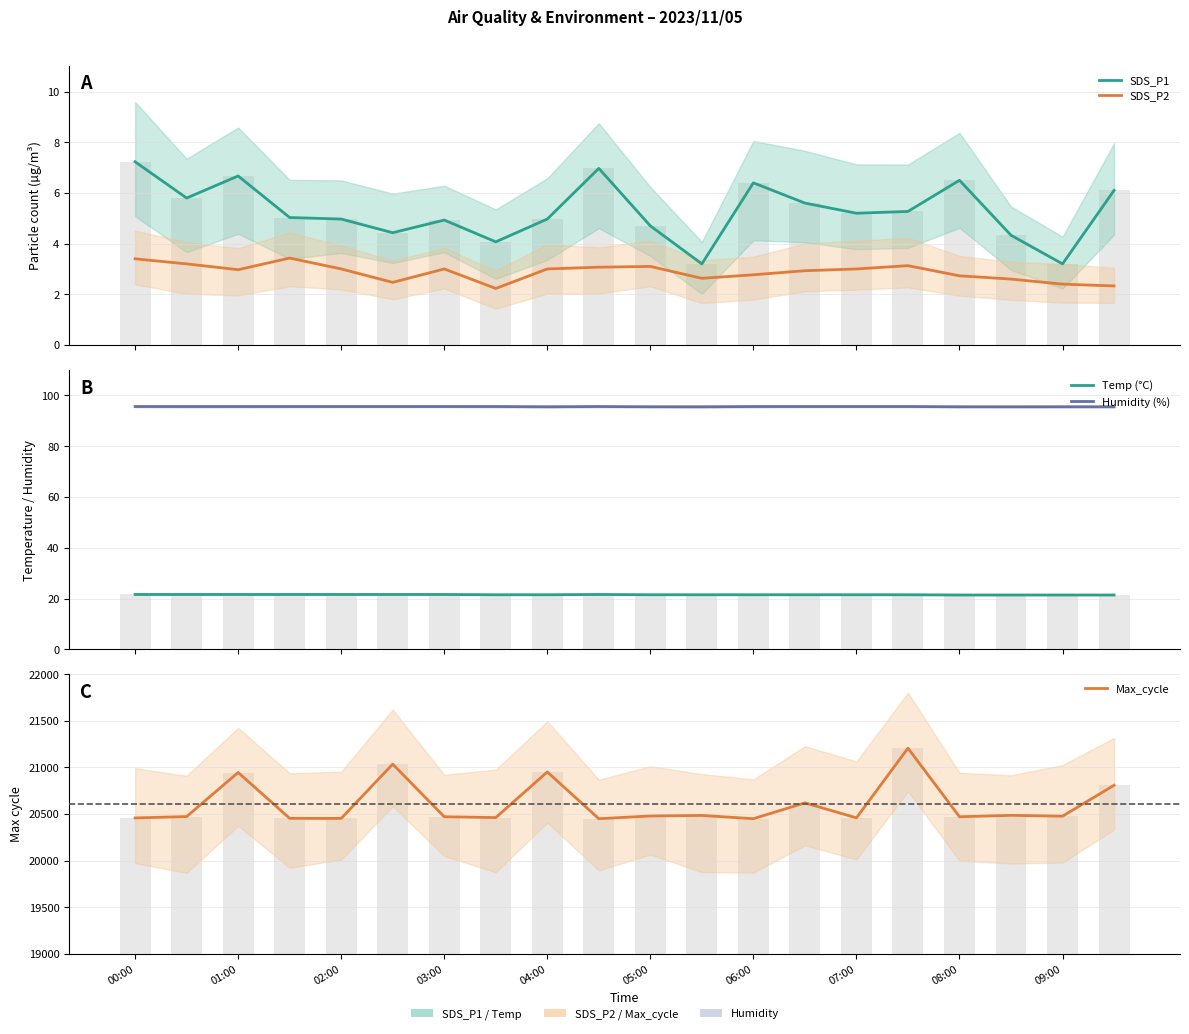

Which series has the largest range (max minus min)?

Max_cycle